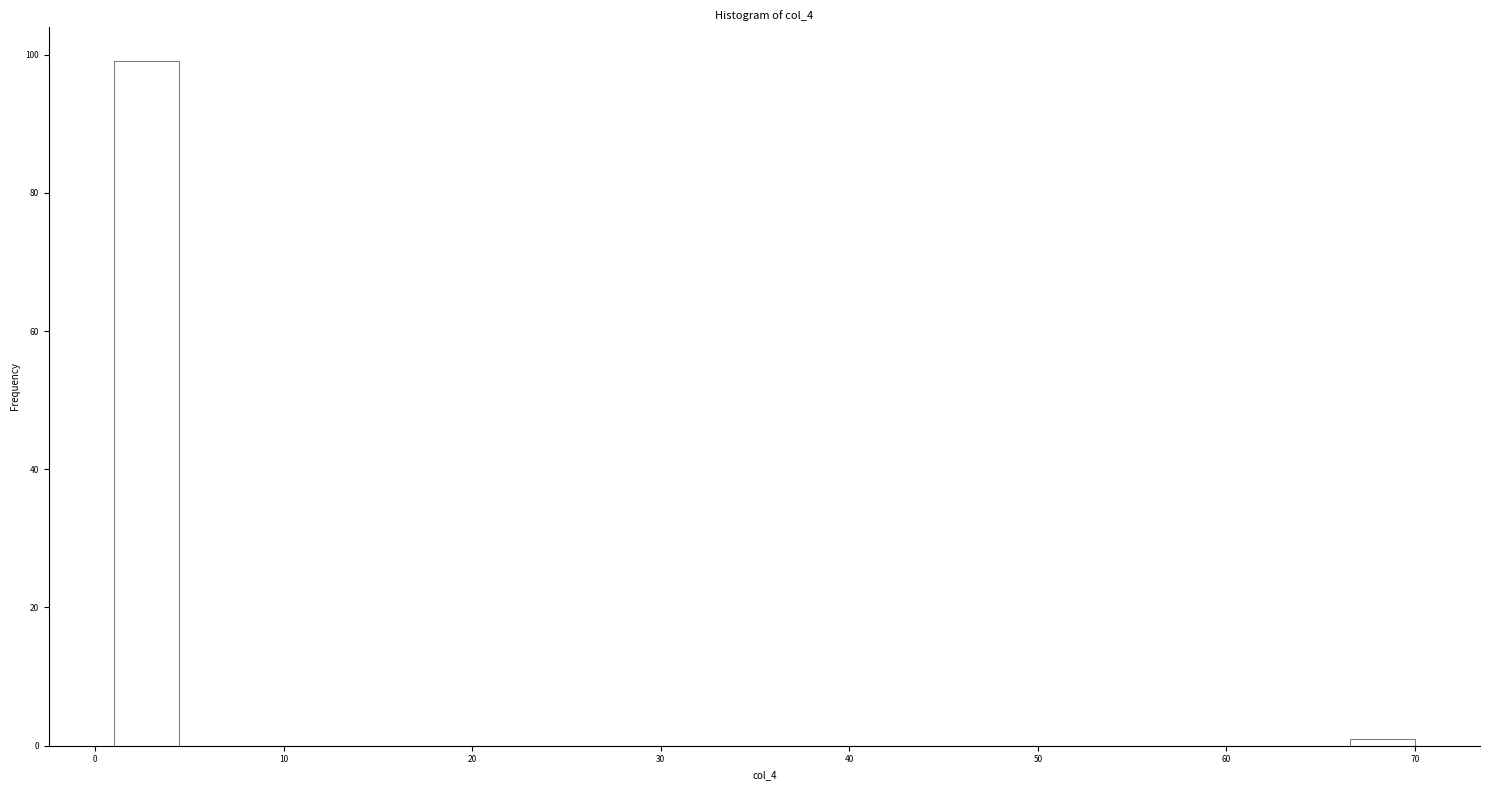

Read against the x-axis, roughly where is the centre of the tallest bar?

3